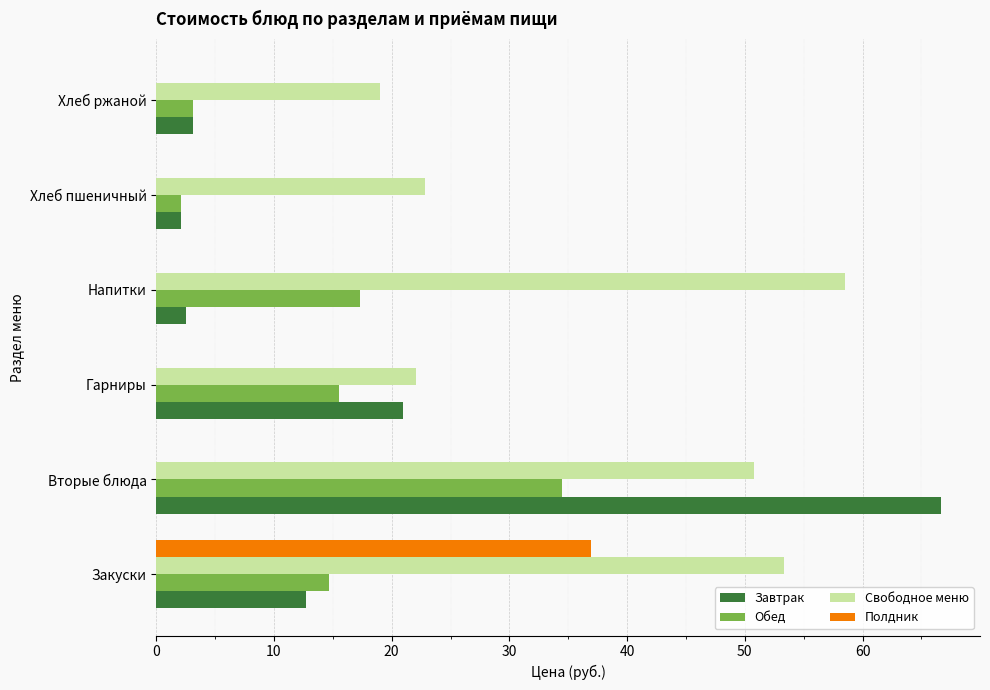

Which series has the widest spread of values?

Завтрак